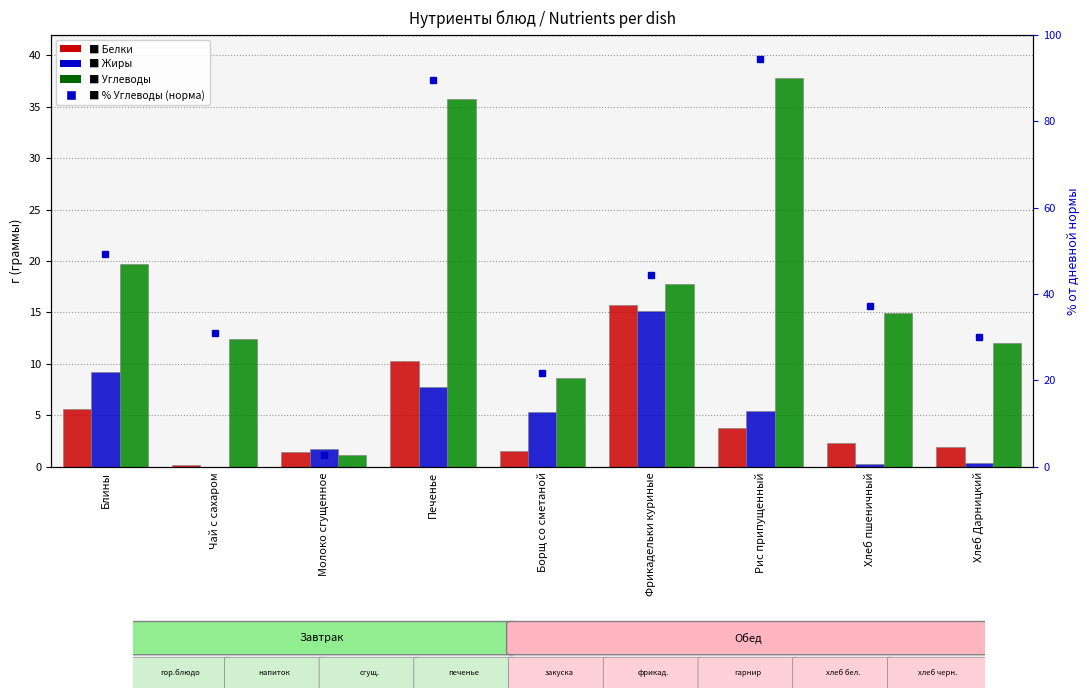

What is the sum of the Жиры values at Борщ со сметаной and Рис припущенный?

10.8